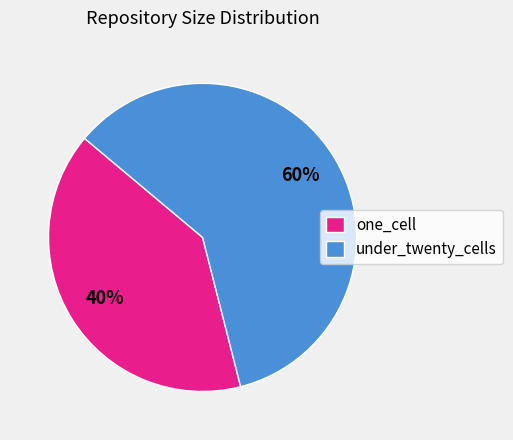

Combined, do one_cell and under_twenty_cells account for over 50%?

Yes